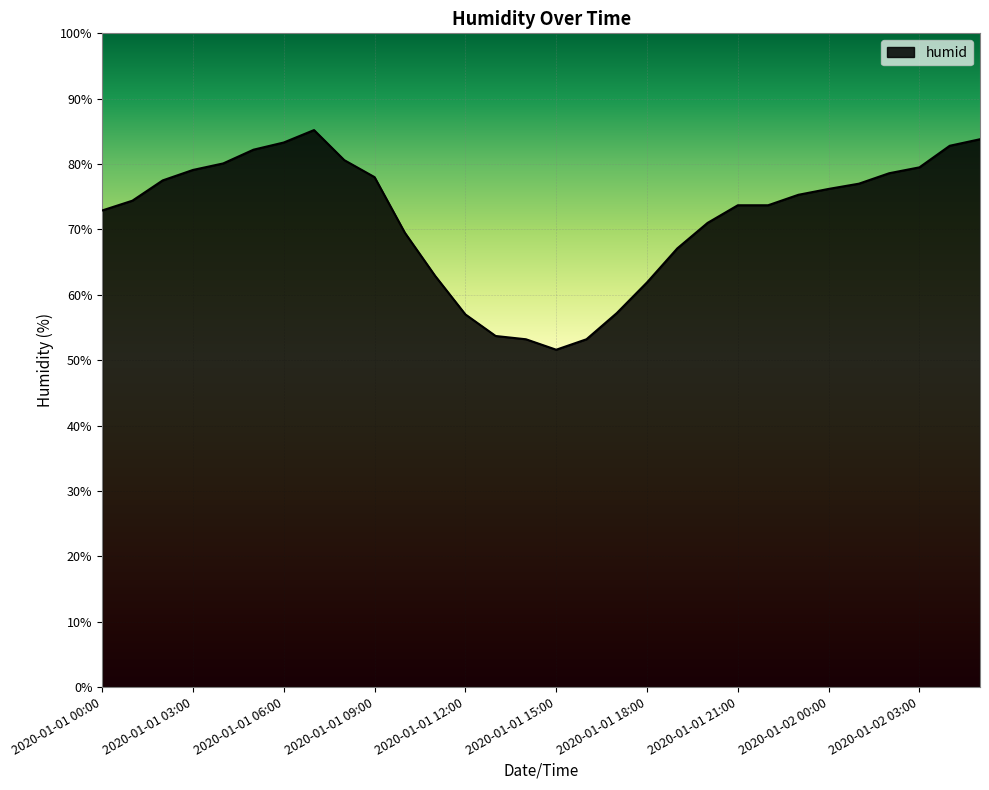

What is the smallest value displayed?

51.6